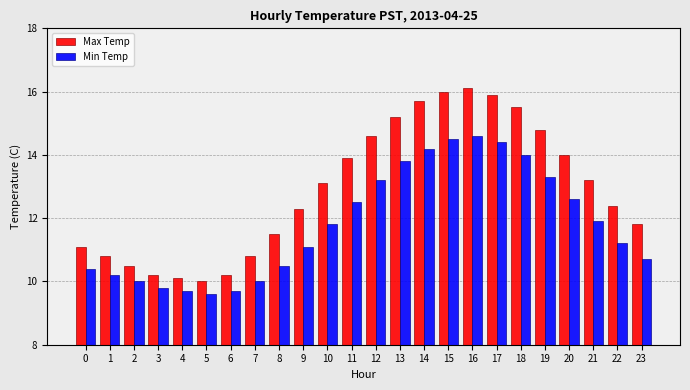

What is the minimum value for Max Temp?

10.0